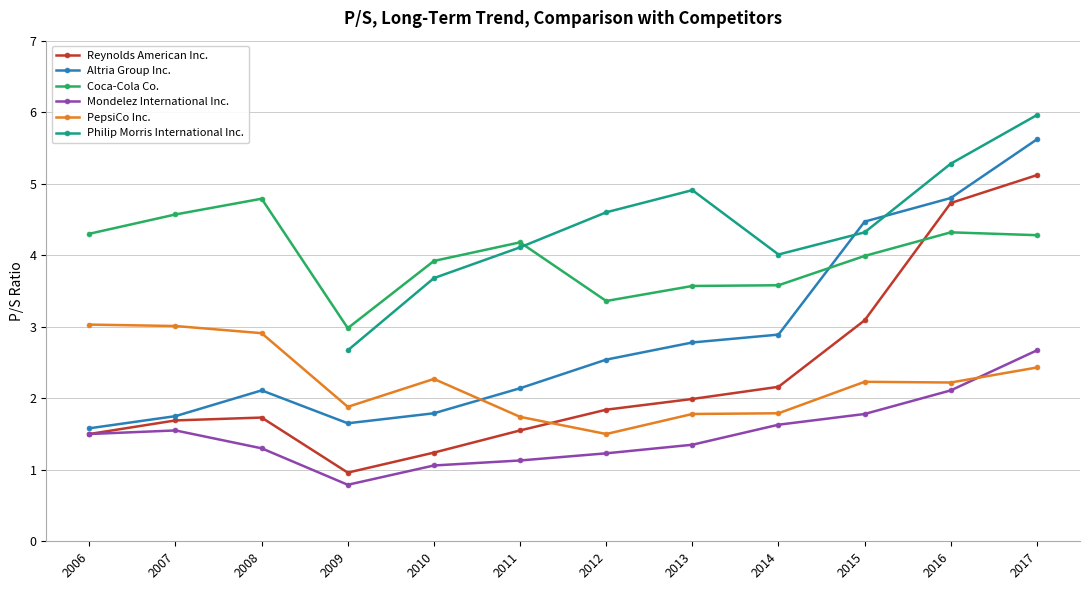

Which series has the widest spread of values?

Reynolds American Inc.